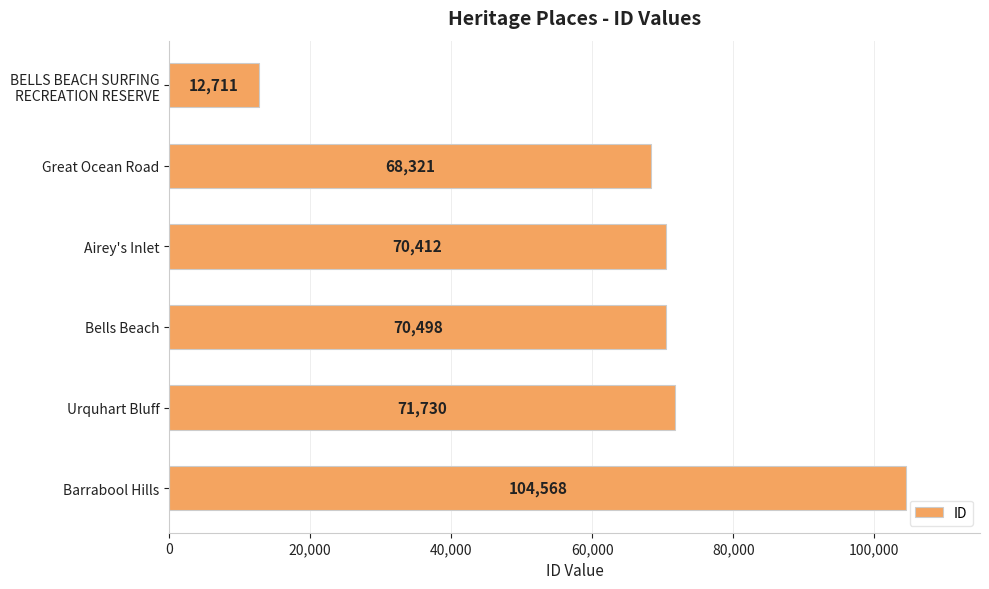

At which label is the value closest to 58639?

Great Ocean Road